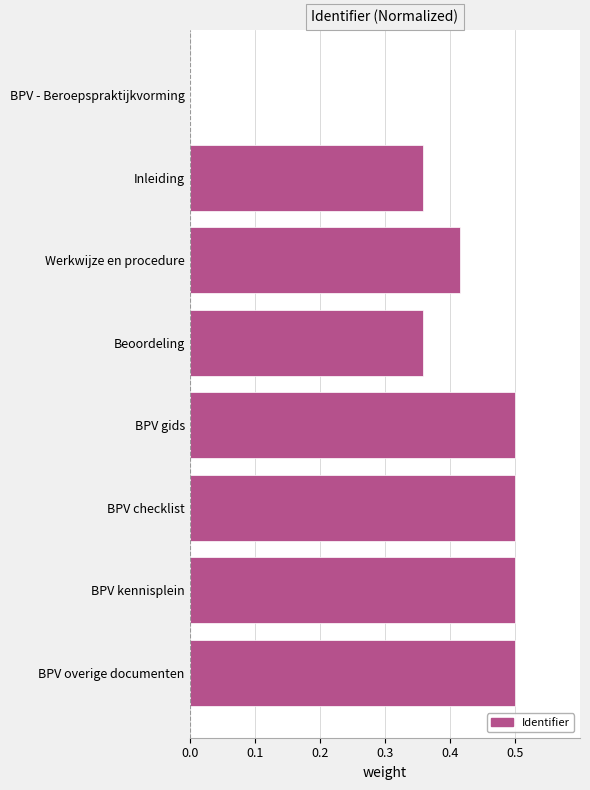

Which has a higher value, BPV - Beroepspraktijkvorming or Inleiding?

Inleiding